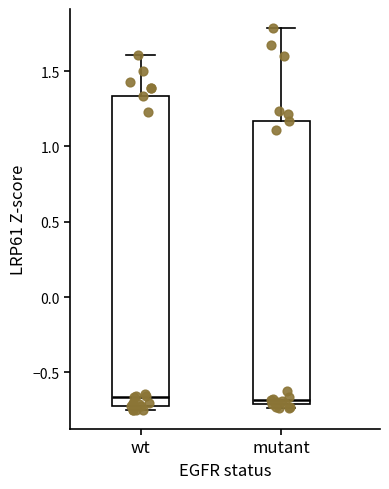

Which box is the tallest, from its lower edge to its upper edge?

wt